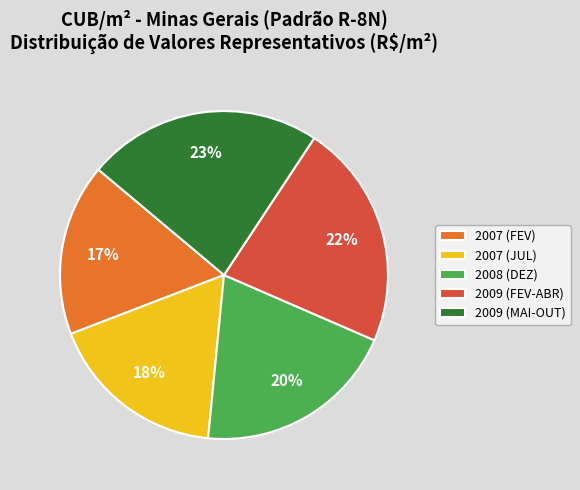

Does any single category account for the majority?

No